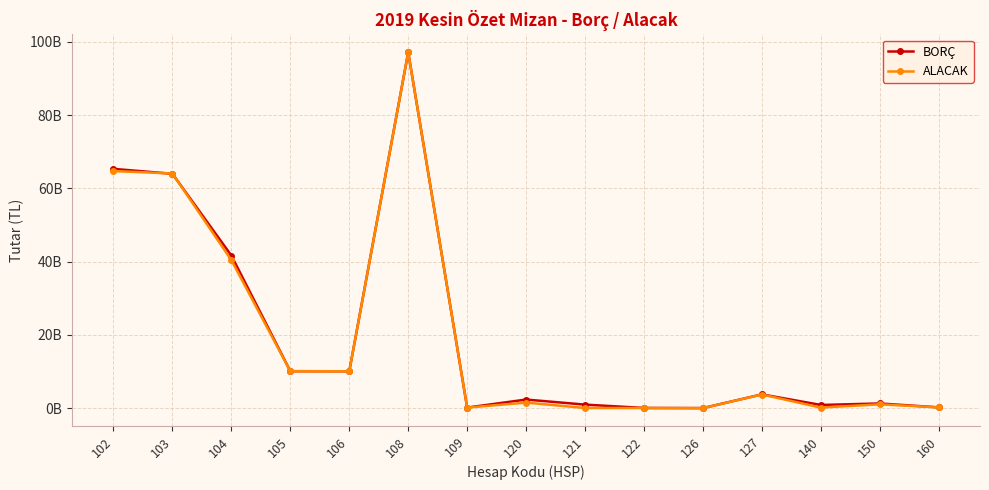

What is the value of the ALACAK point at the 1st from the left?

64729114192.0